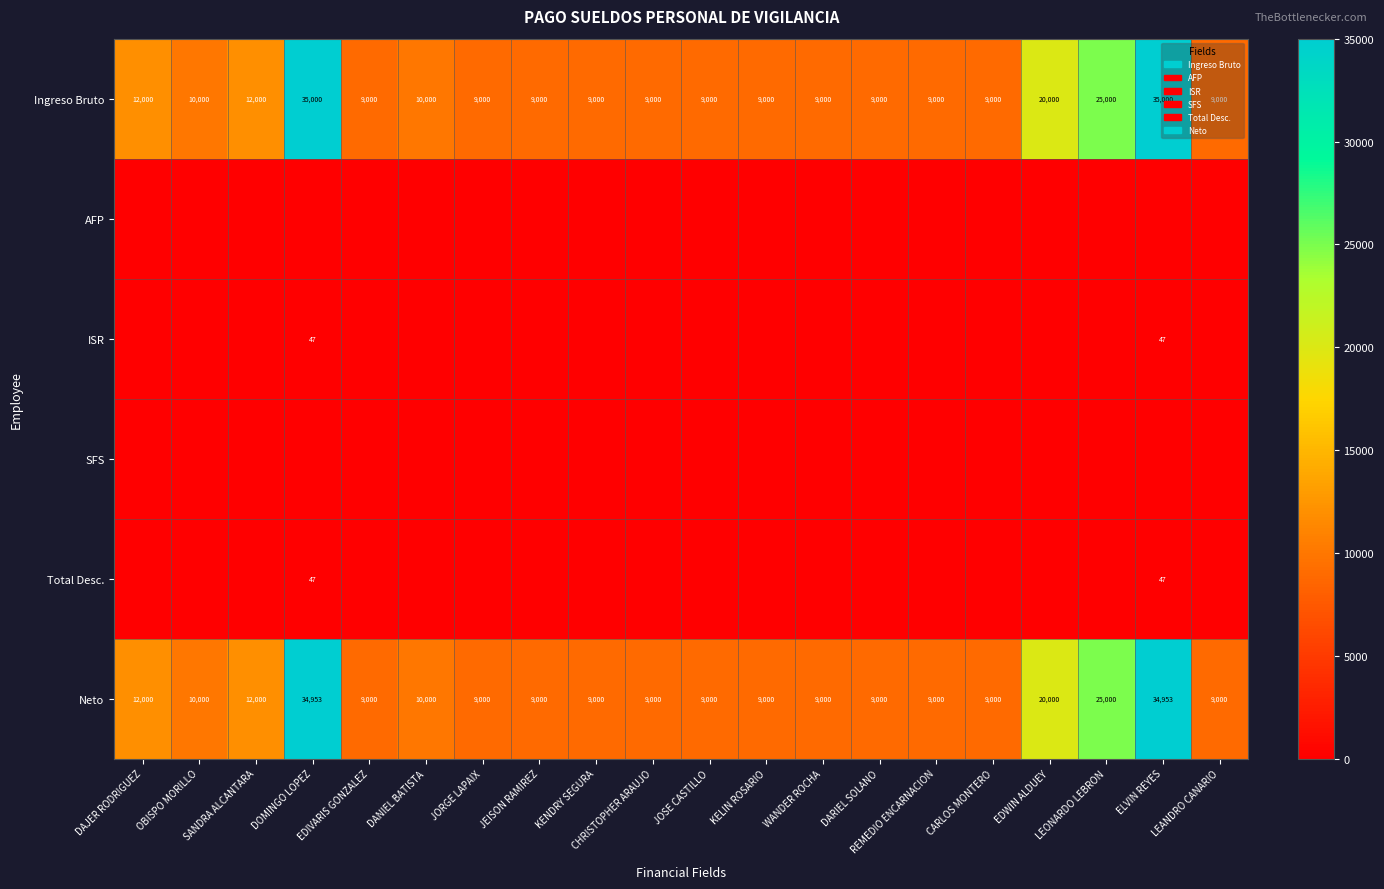

How many distinct data groups are displayed?

6